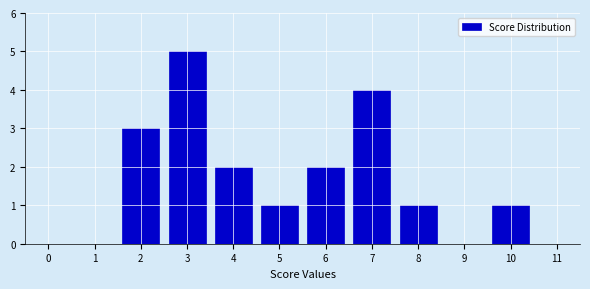

Reading left to right, transcribe all the data shown in this chart.

0=0	1=0	2=3	3=5	4=2	5=1	6=2	7=4	8=1	9=0	10=1